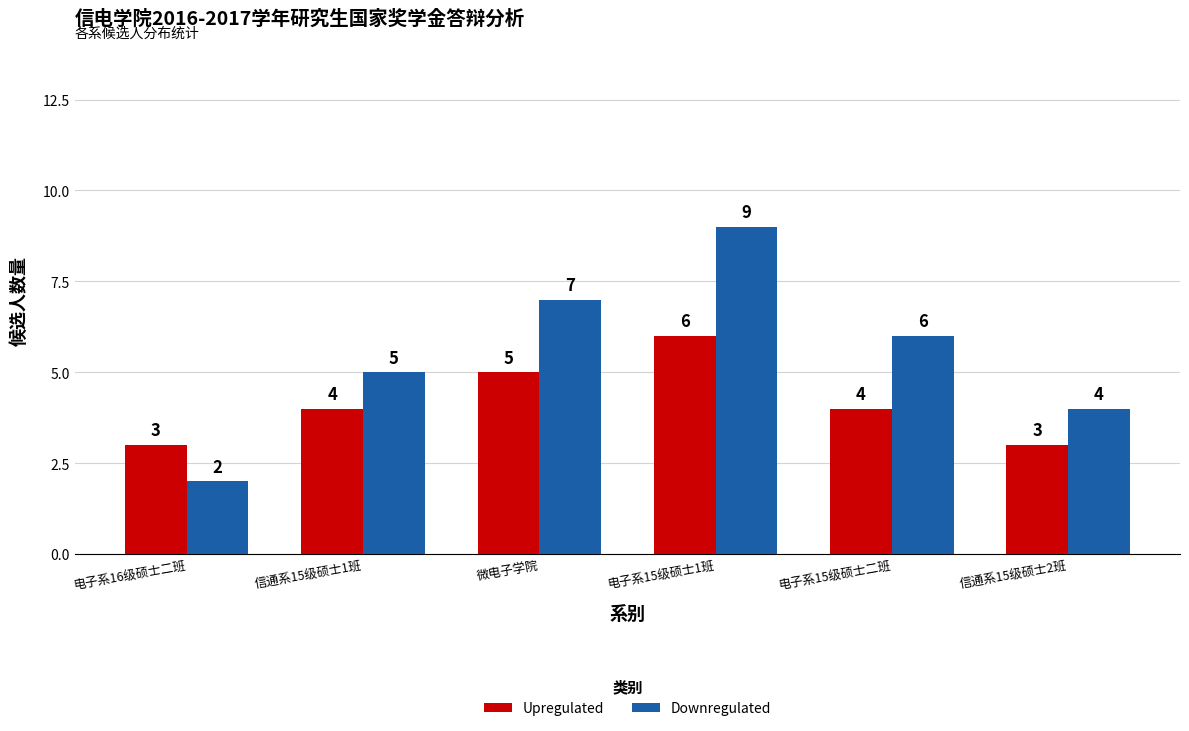

True or false: Upregulated has a value of 2 at 信通系15级硕士1班.

False